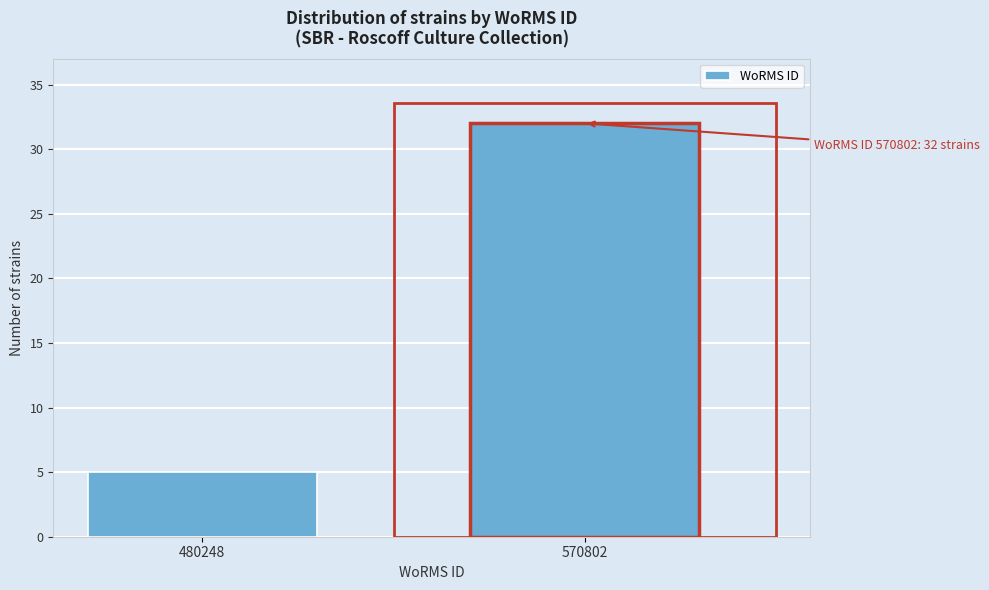

Reading left to right, transcribe all the data shown in this chart.

5	32